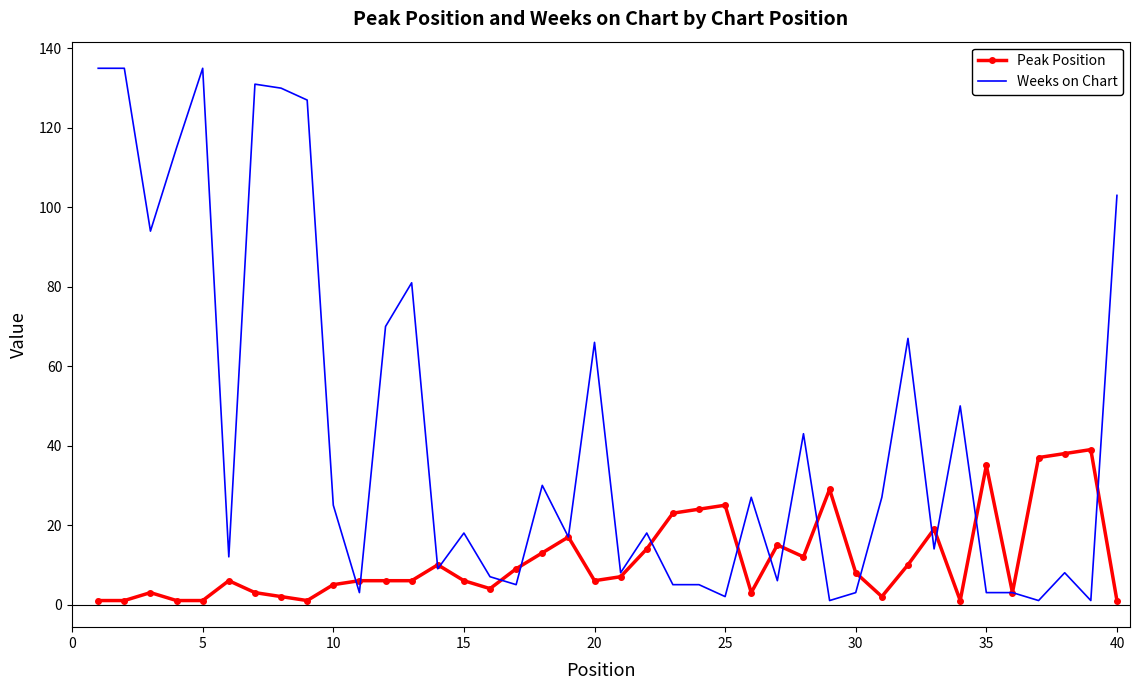

Which series has the largest total across all categories?

Weeks on Chart